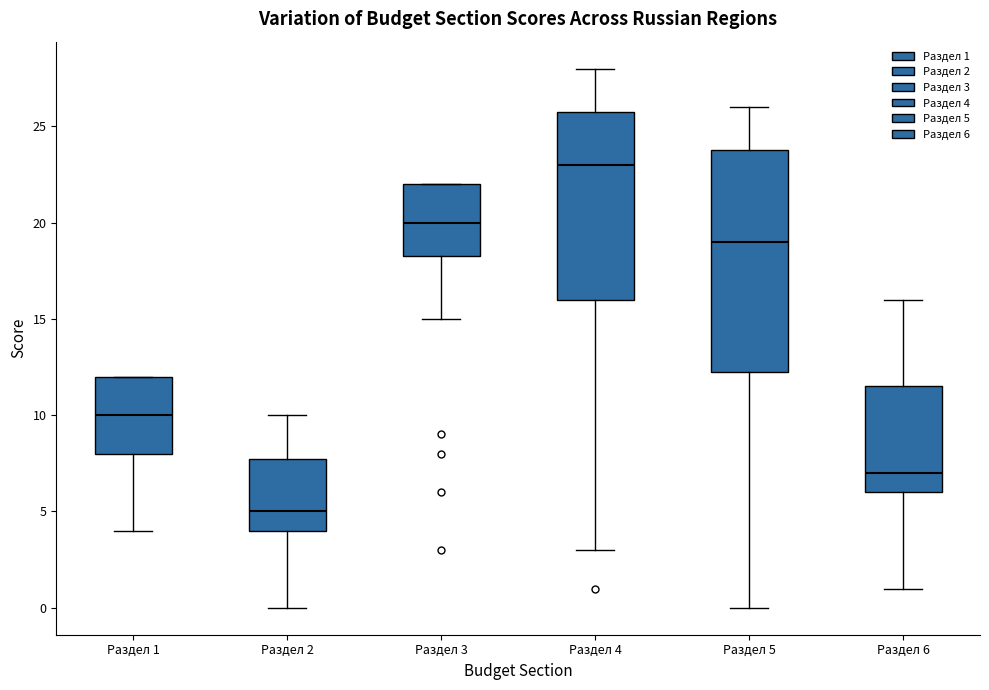

Where does the median line of the box for Раздел 3 sit on the y-axis? The values are not printed on the chart, so give them approximately, as read against the axis.

20.0